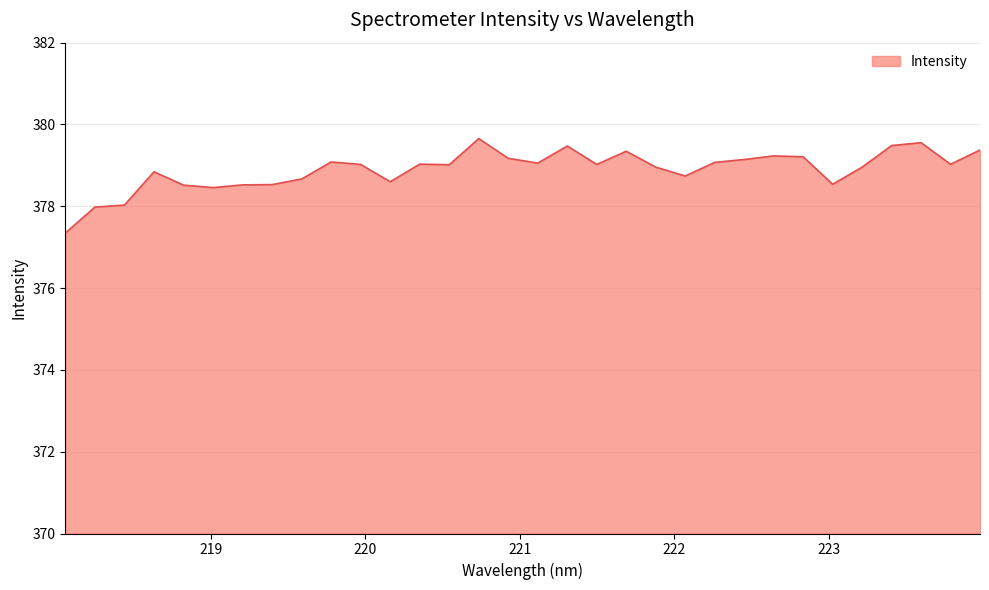

How many lines are shown in the chart?

1